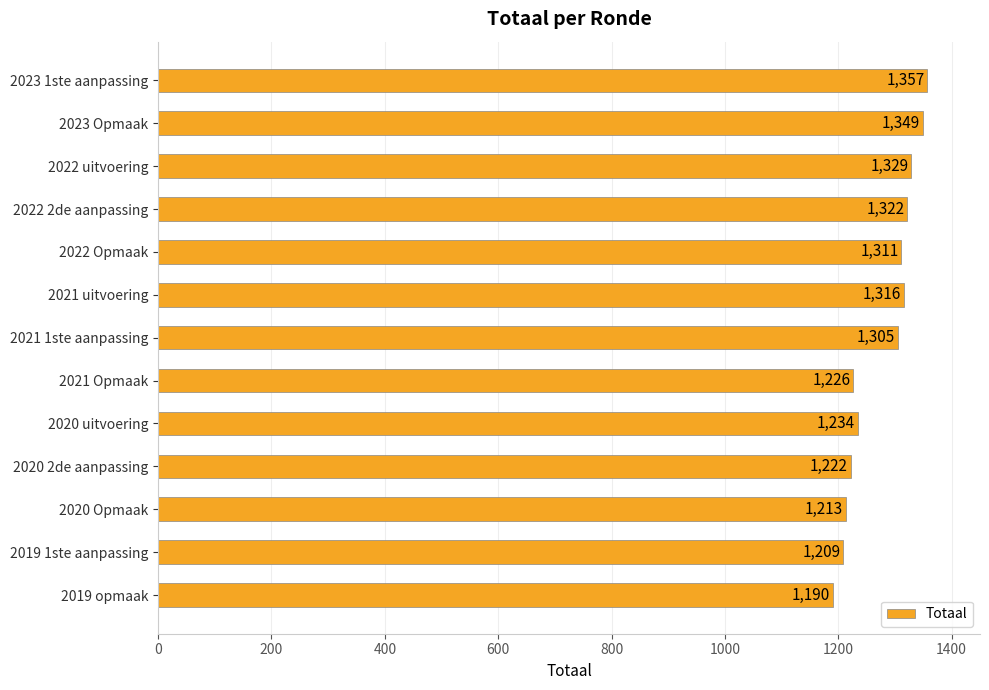

Does the chart contain stacked bars?

No